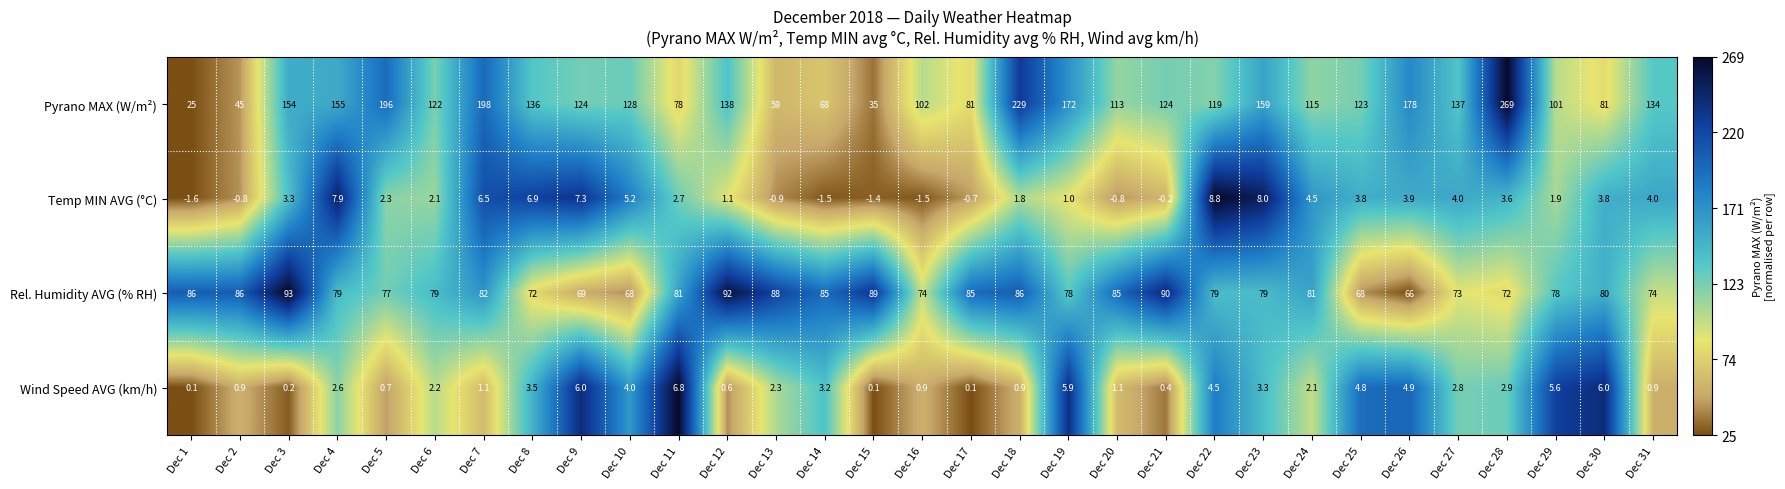

What is the highest value of the Wind Speed AVG (km/h) series?

6.8